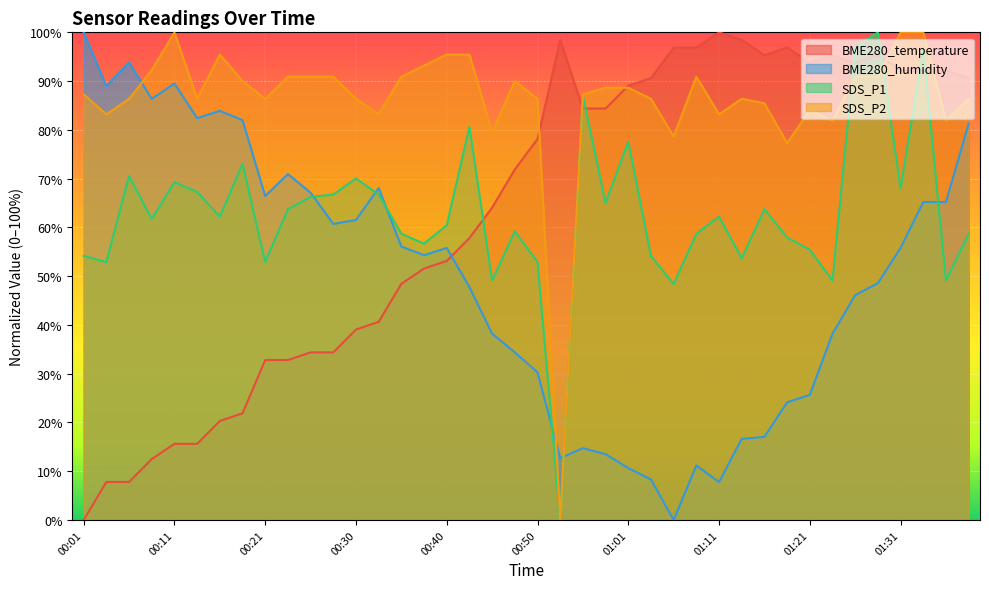

What is the total value across all series at 00:38?

255.7